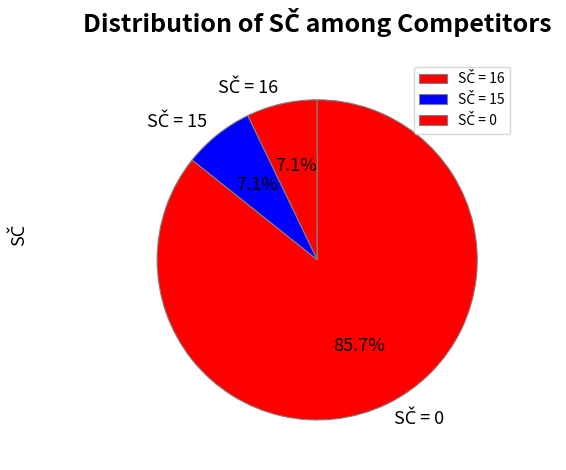

Does any single category account for the majority?

Yes